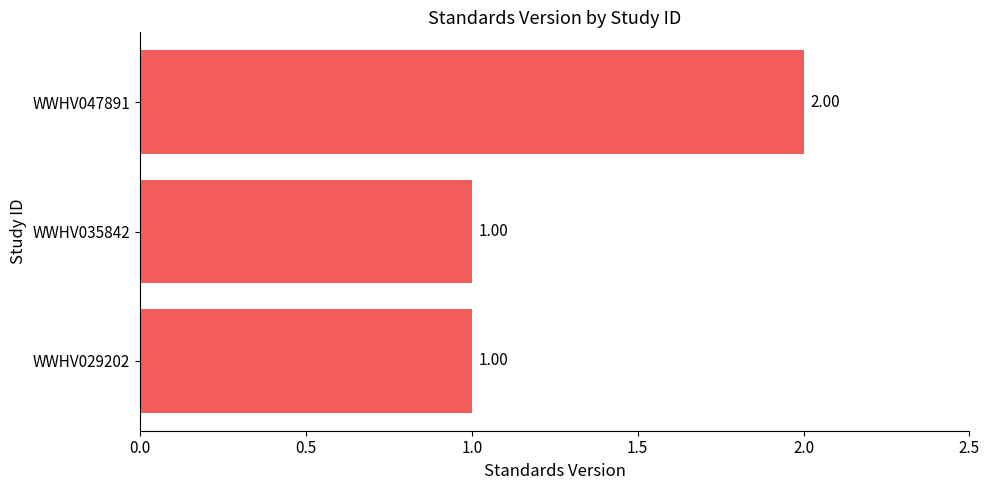

How many bars are there in total?

3